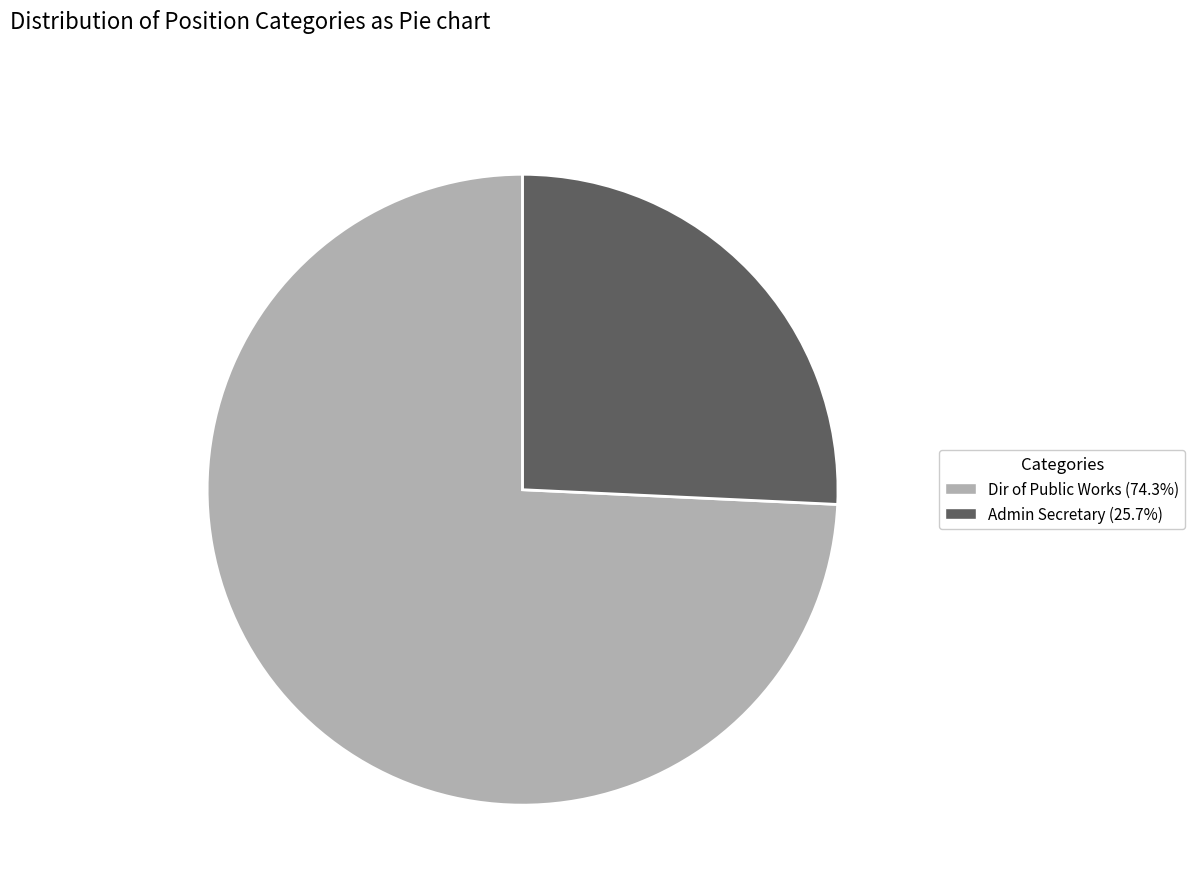

Rank the categories by value from highest to lowest.

Dir of Public Works, Admin Secretary